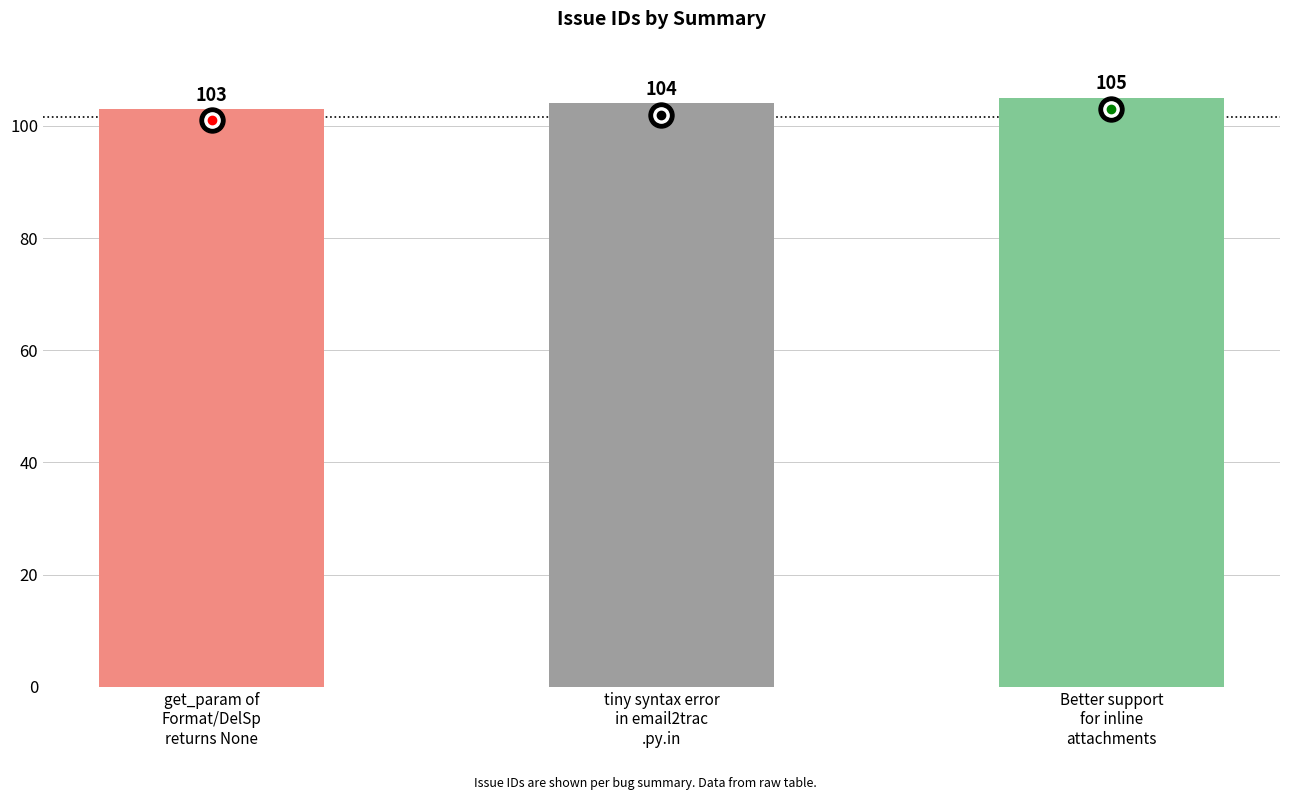

What is the sum of all values?

312